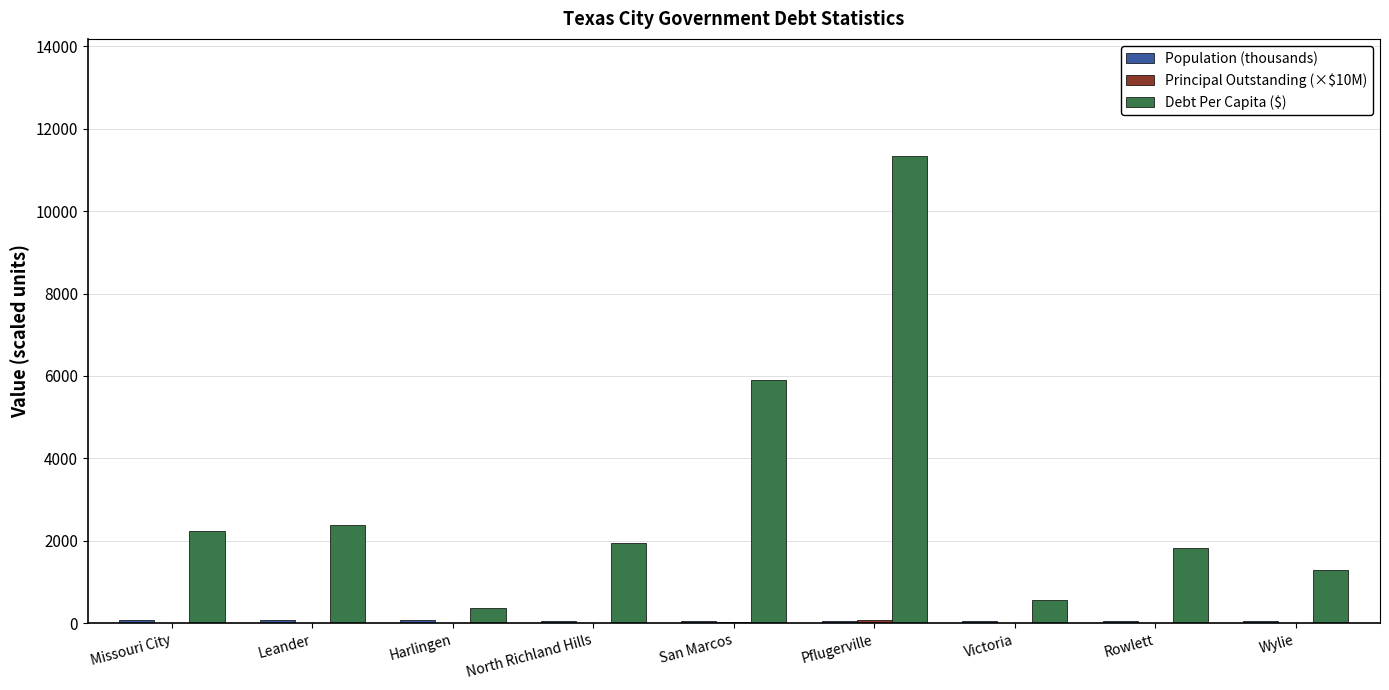

True or false: Debt Per Capita ($) has a value of 2241.8 at Missouri City.

True